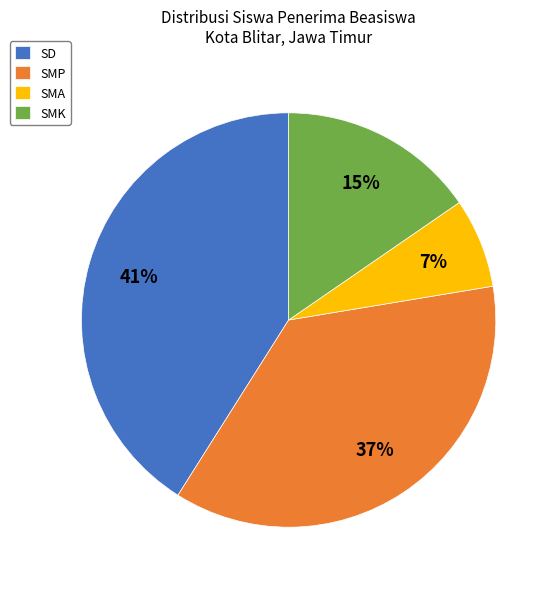

Is it true that SD is 30% of the pie?

False